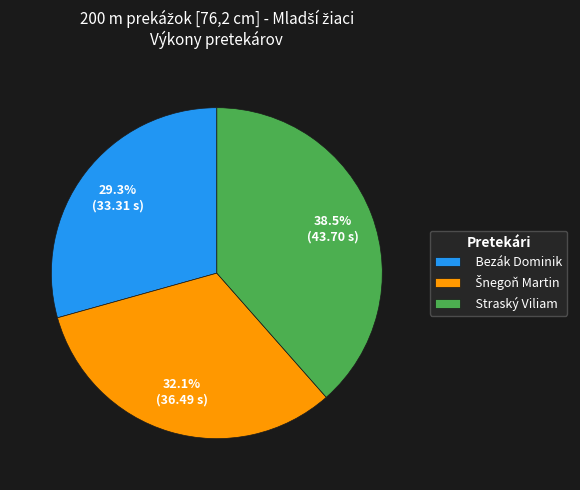

Which has a higher value, Bezák Dominik or Straský Viliam?

Straský Viliam